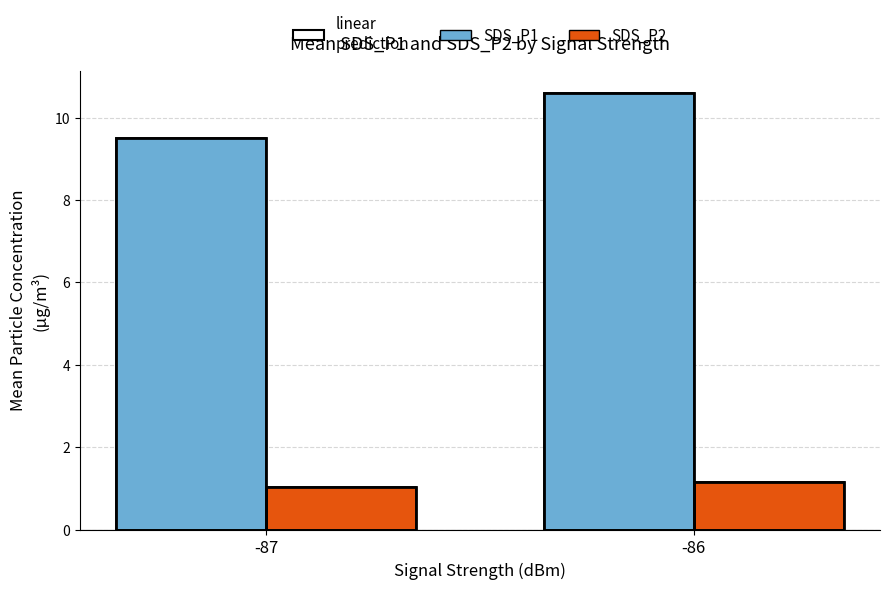

What is the difference between the maximum and minimum values in the SDS_P1 series?

1.1